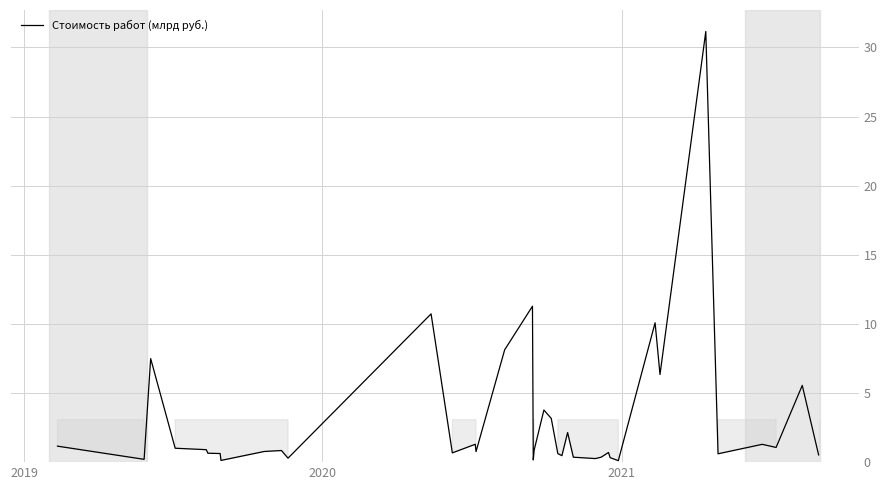

What is the greatest value displayed?

31.2